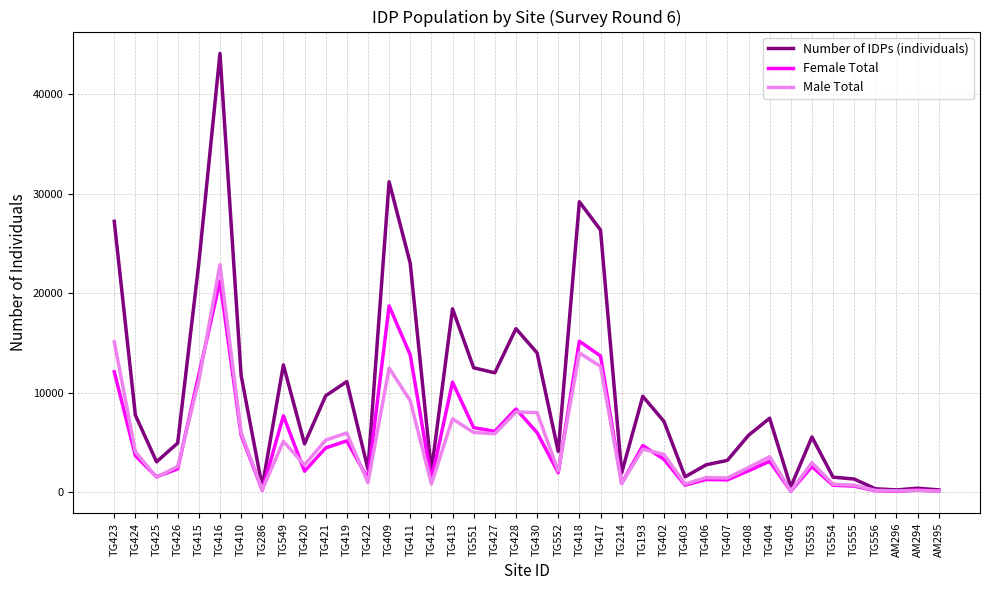

What is the sum of the Female Total values at TG549 and TG425?

9234